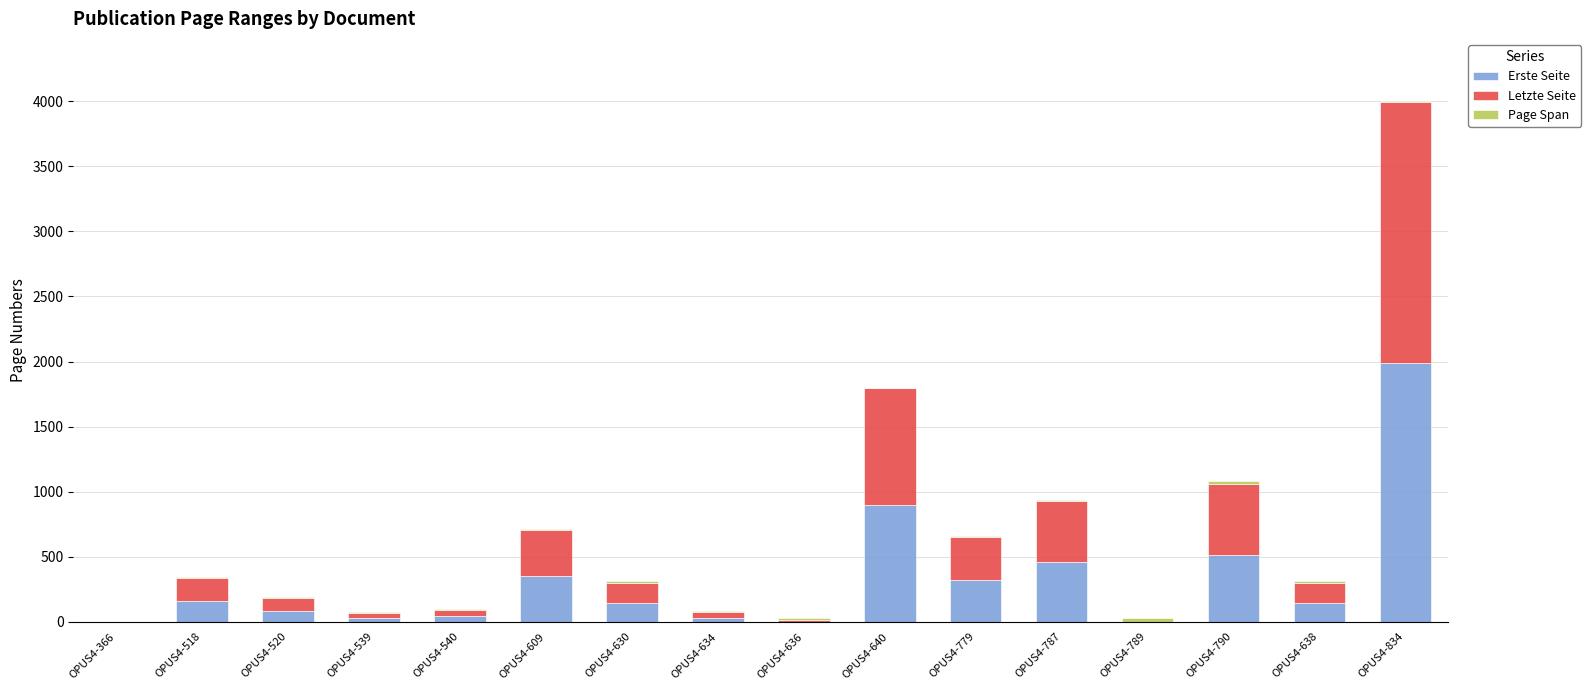

Are the bars grouped side by side (vs. stacked)?

No